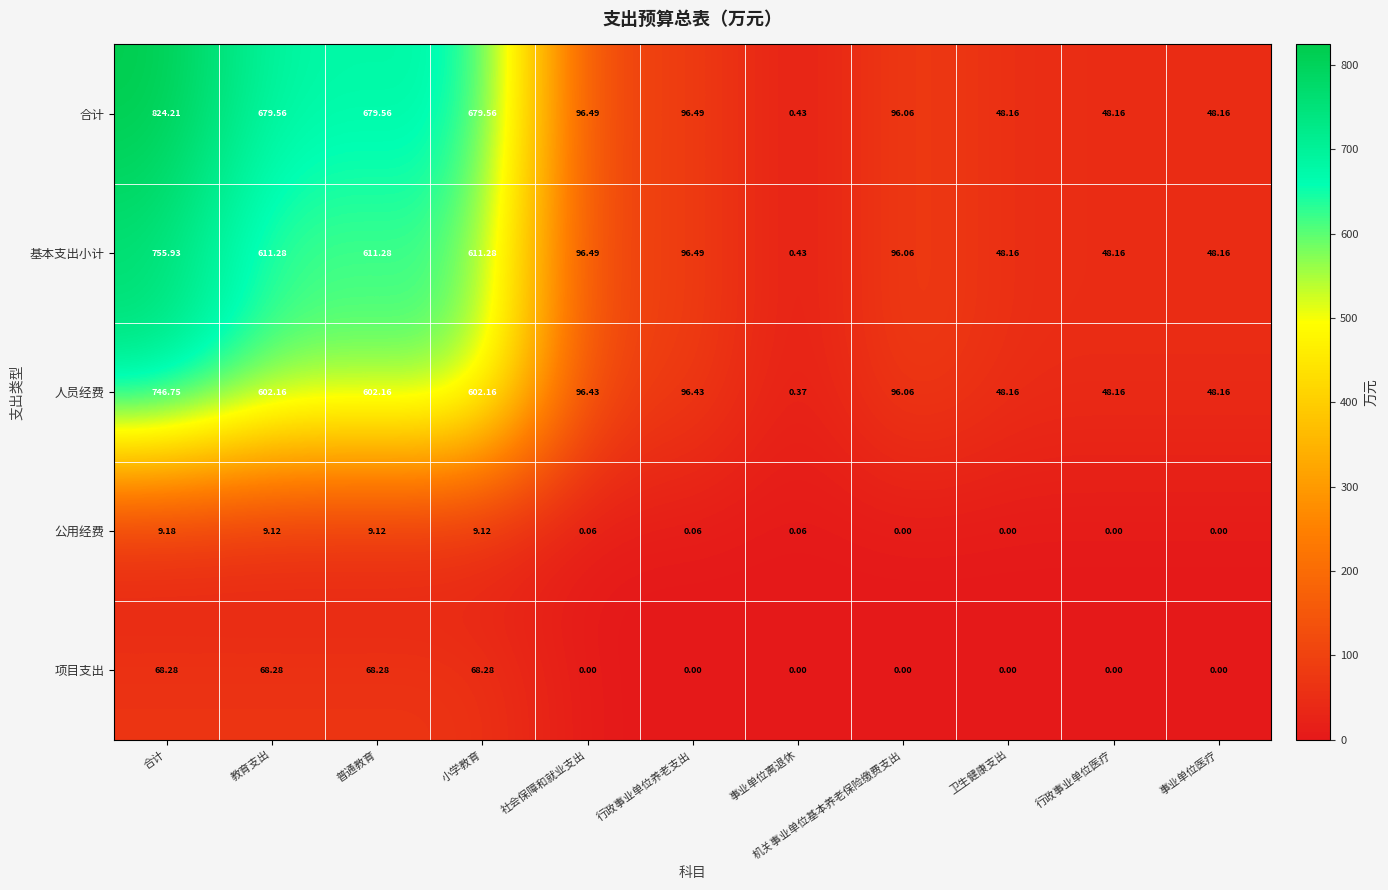

At which category does the chart reach its peak across all series?

合计